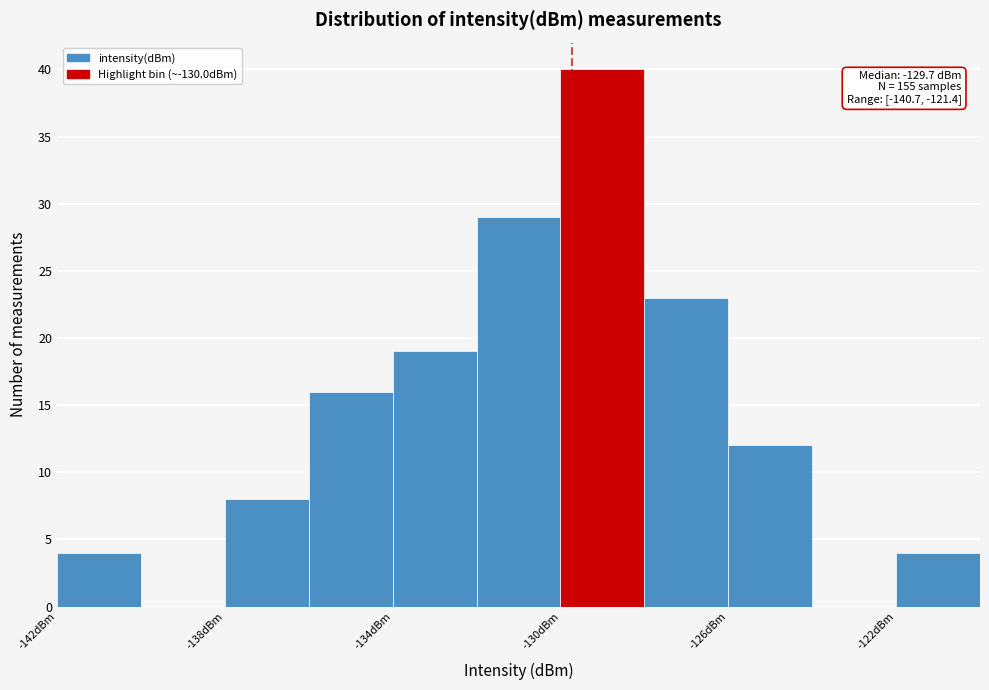

Which range on the x-axis has the tallest bar?

-130 to -128